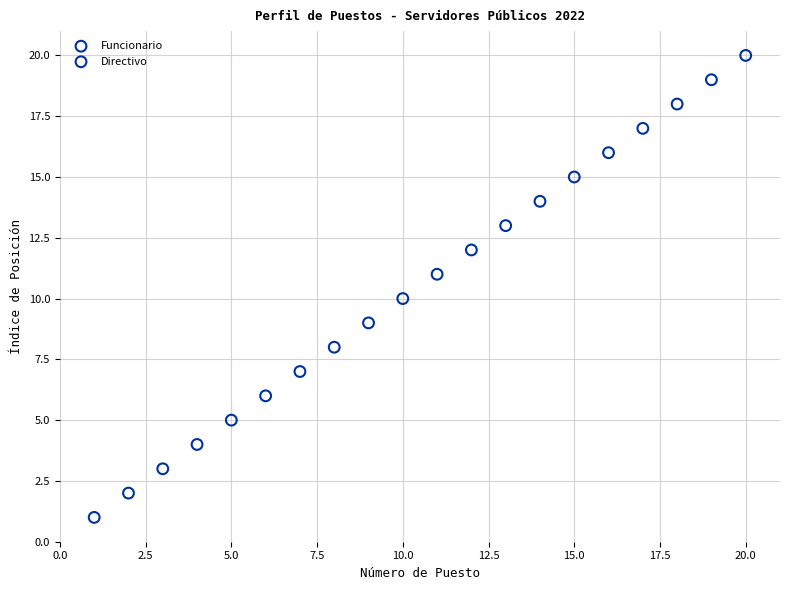

What are all the series names shown in the legend?

Funcionario, Directivo